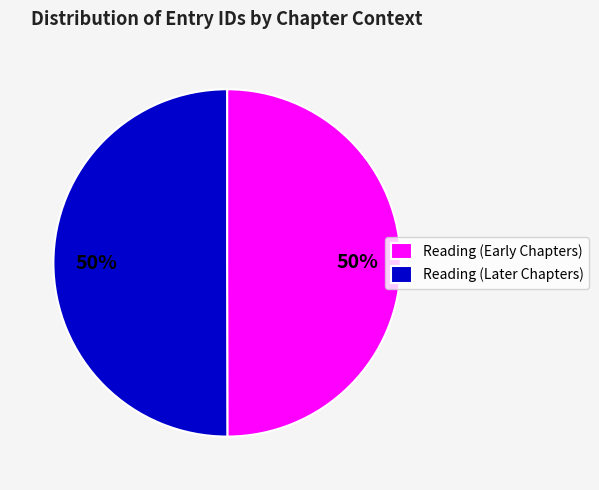

The Reading (Later Chapters) slice represents 61% of the pie. True or false?

False